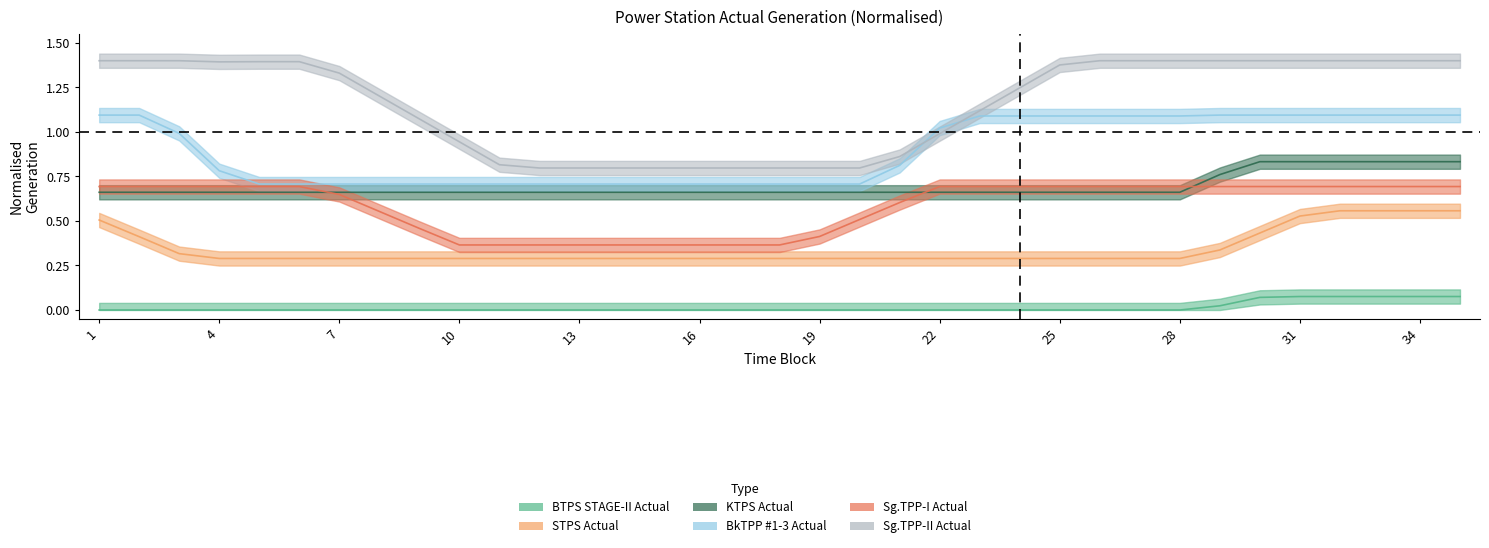

What is the value of the Sg.TPP-I Actual point at the 2nd from the left?

0.7